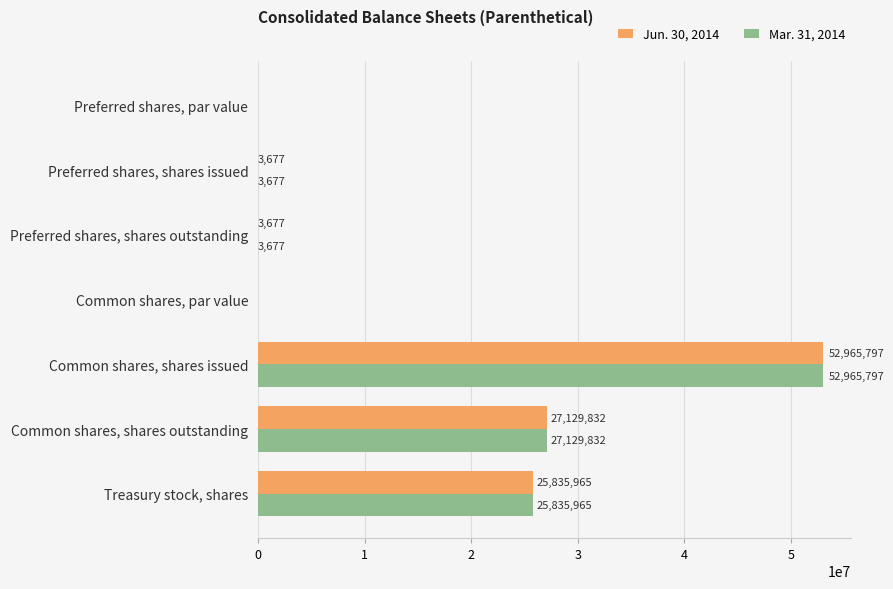

True or false: Mar. 31, 2014 has a value of 40111216.2 at Treasury stock, shares.

False